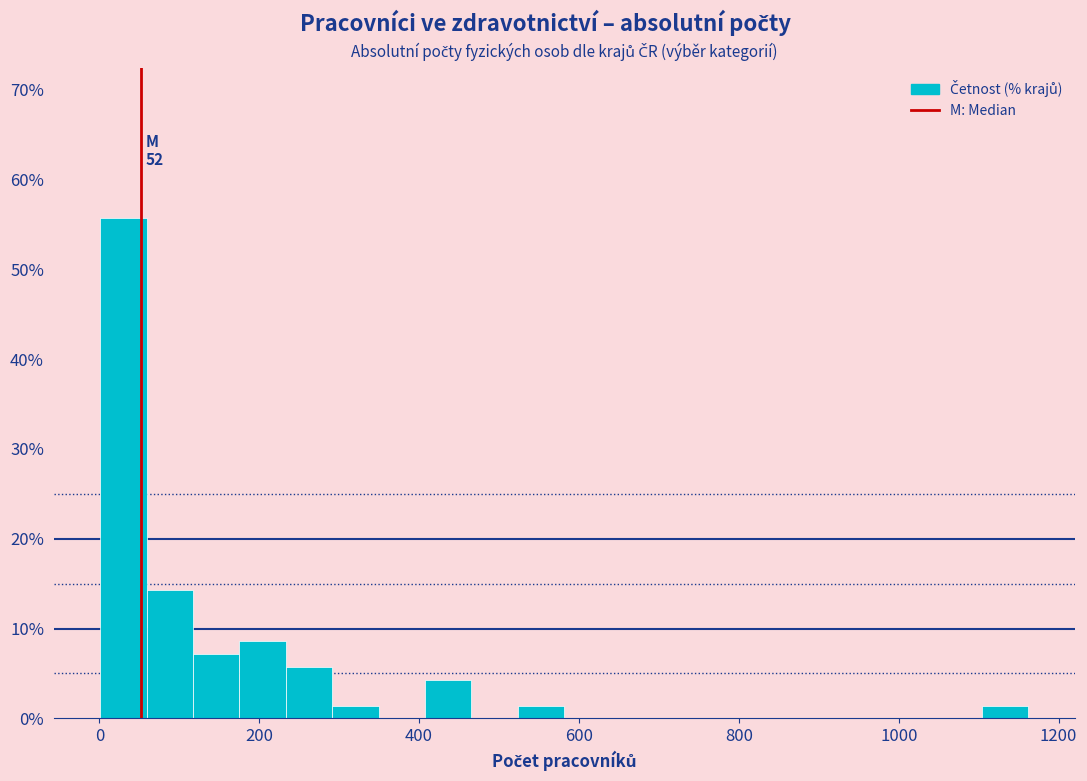

Read against the x-axis, roughly where is the centre of the tallest bar?

40